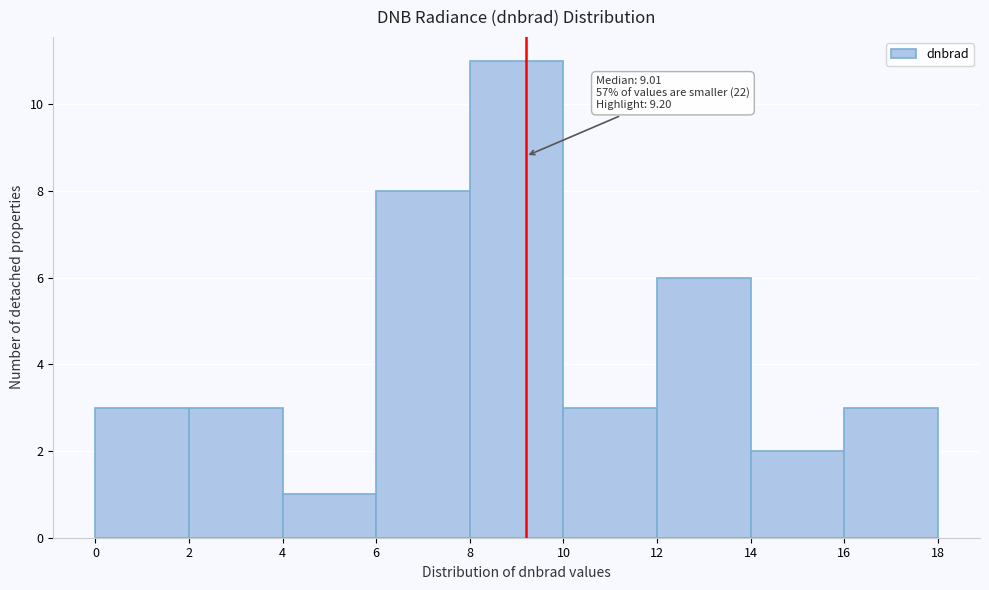

Which range on the x-axis has the tallest bar?

8 to 10